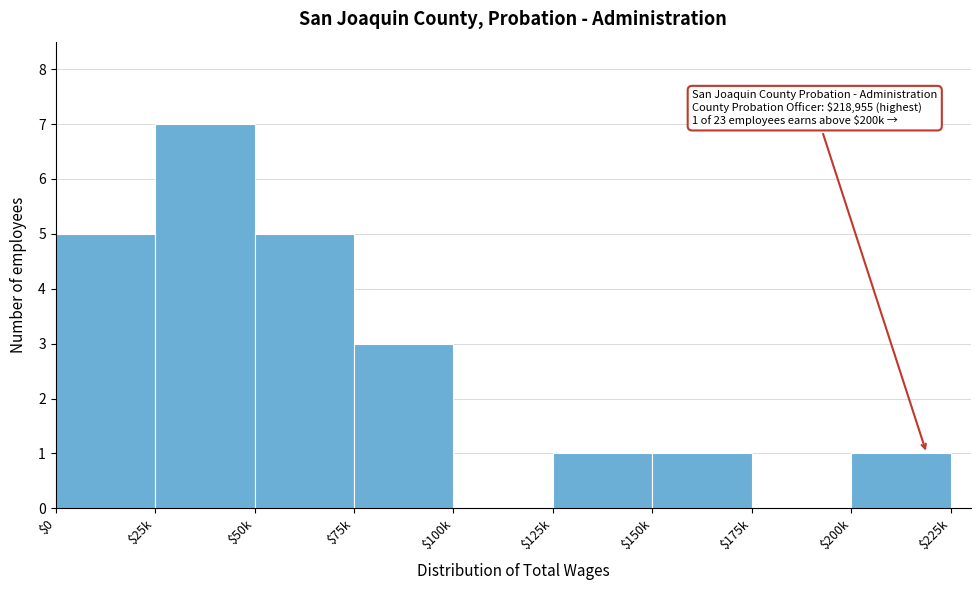

The chart shows a value of 1 at $150k. True or false?

True